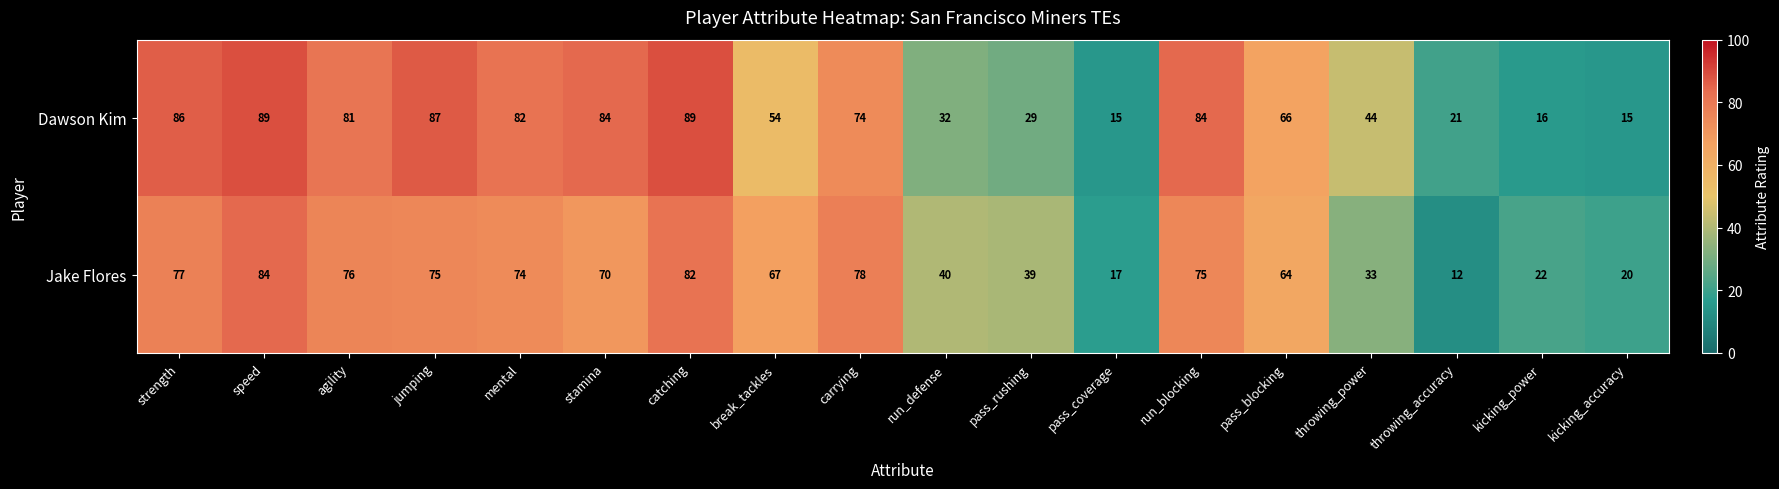

Rank the series by their average value, from highest to lowest.

Dawson Kim, Jake Flores